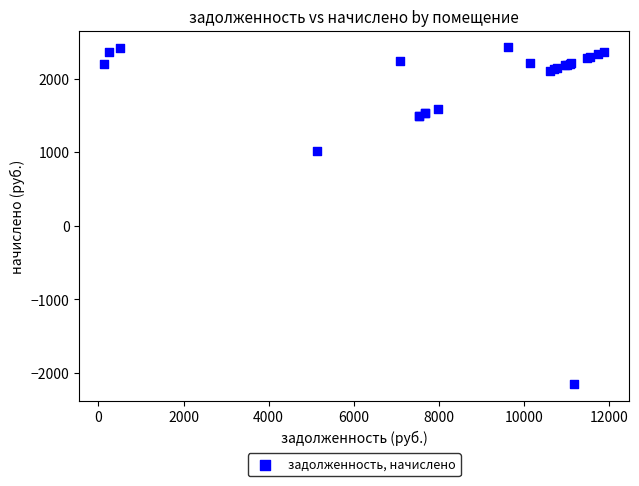

What Y value in the scatter plot is closest to 136?

1020.6